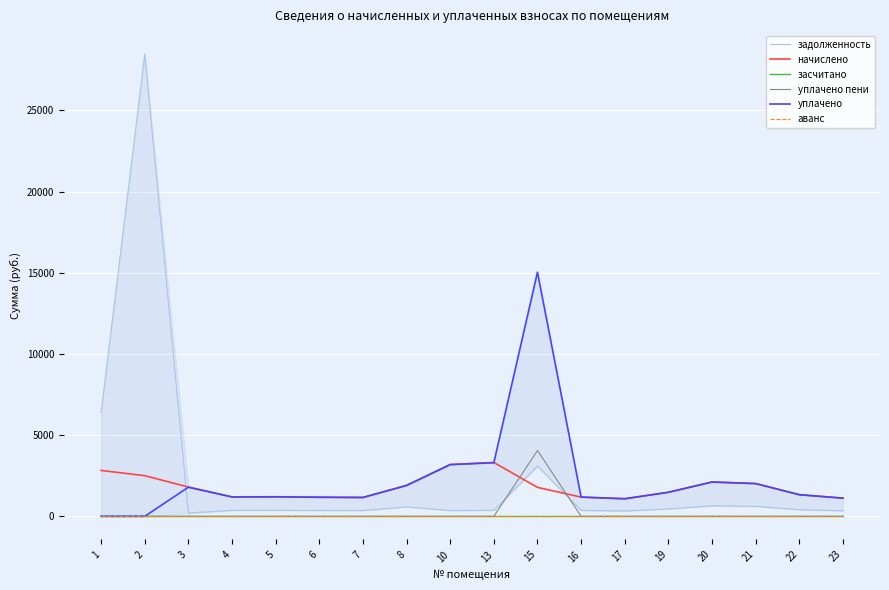

At 16, list the series in order from largest to smallest.

уплачено, начислено, задолженность, засчитано, уплачено пени, аванс